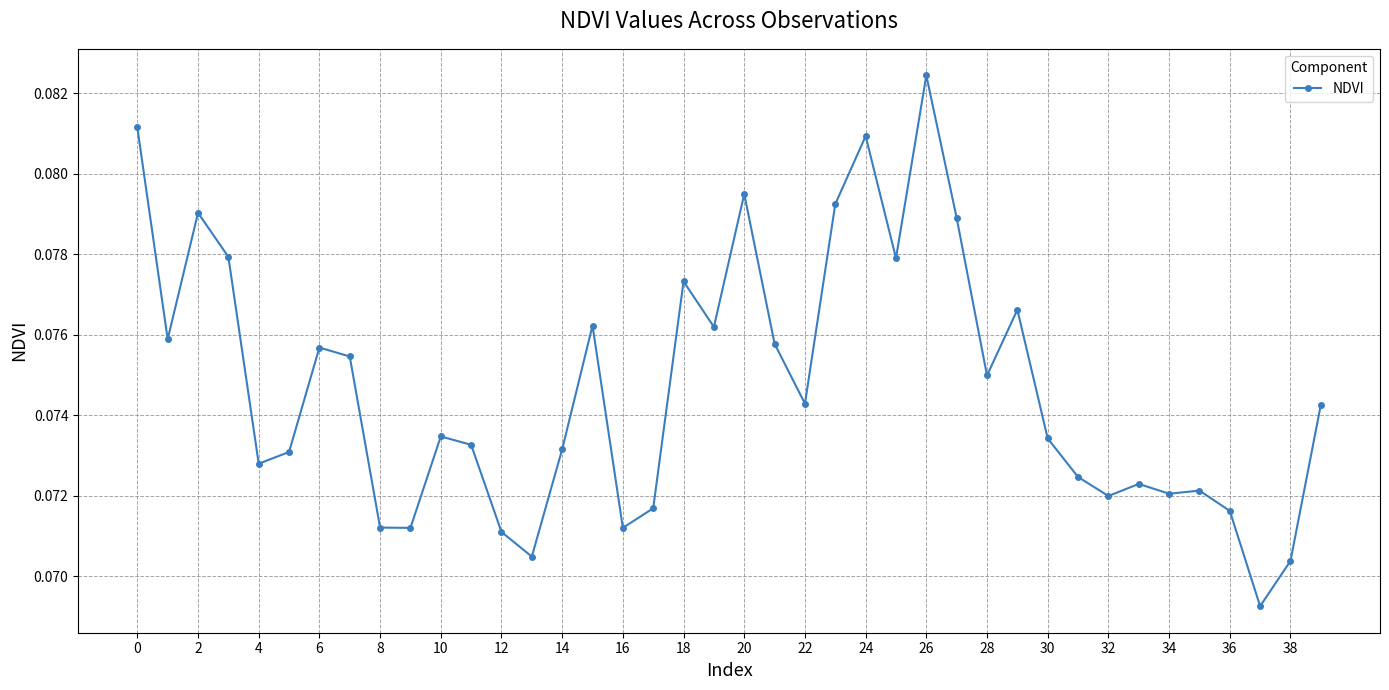

True or false: there are more than 0 points higher than both neighbors.

True